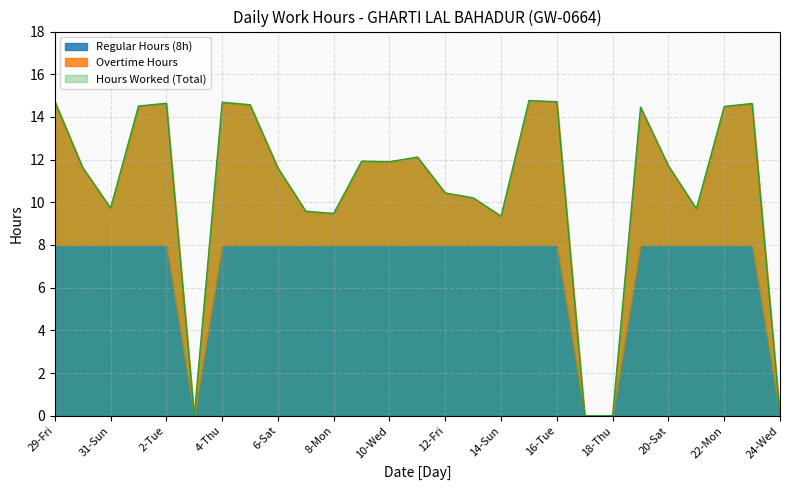

What is the label of the 27th point from the left?

24-Wed